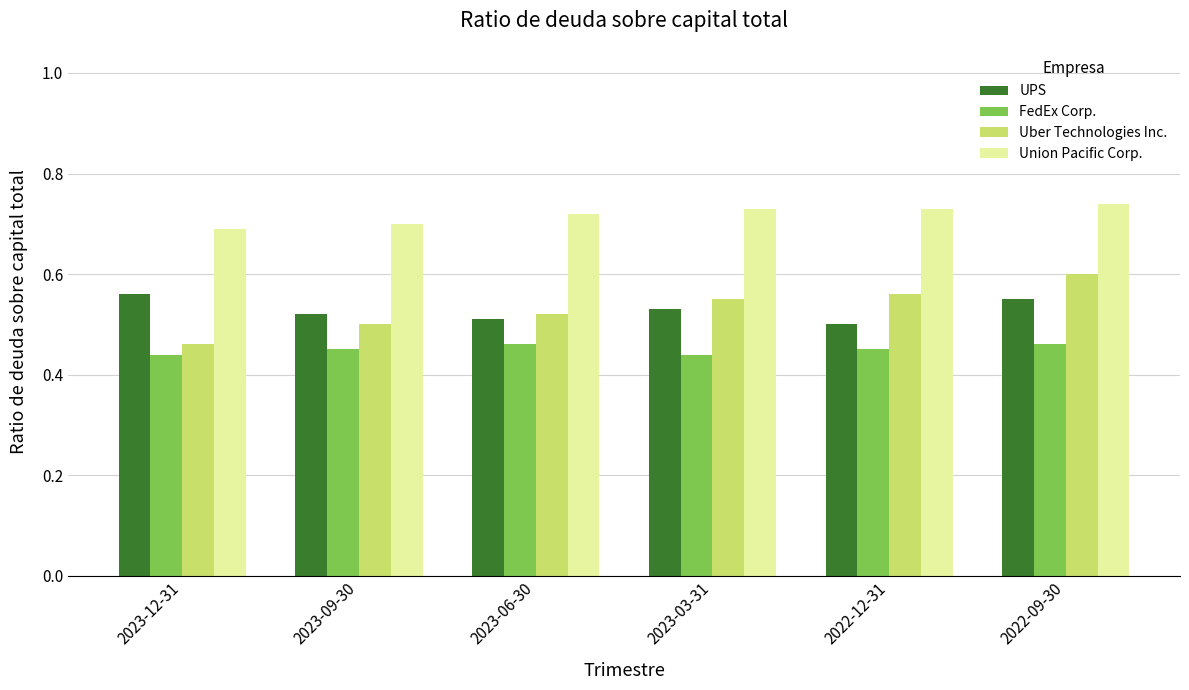

What is the difference between the highest and lowest values at 2022-09-30?

0.3